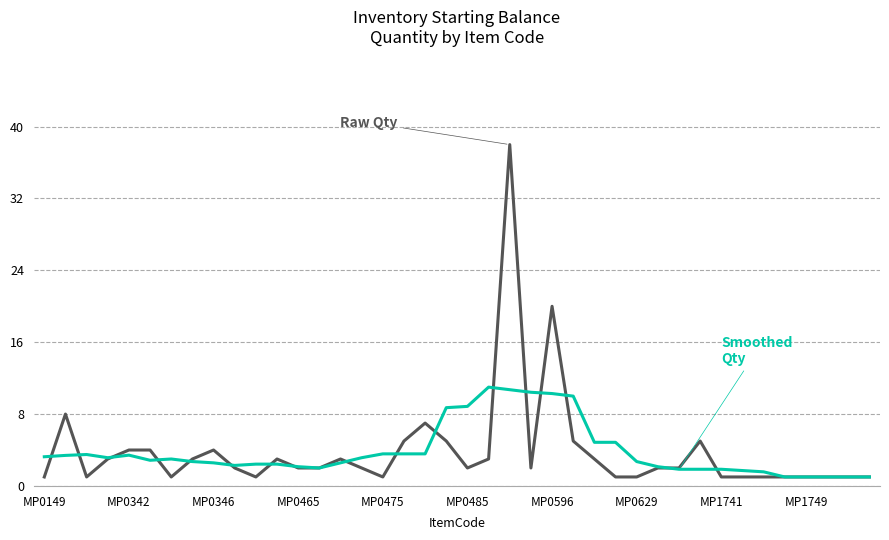

What is the minimum value shown in the chart?

1.0